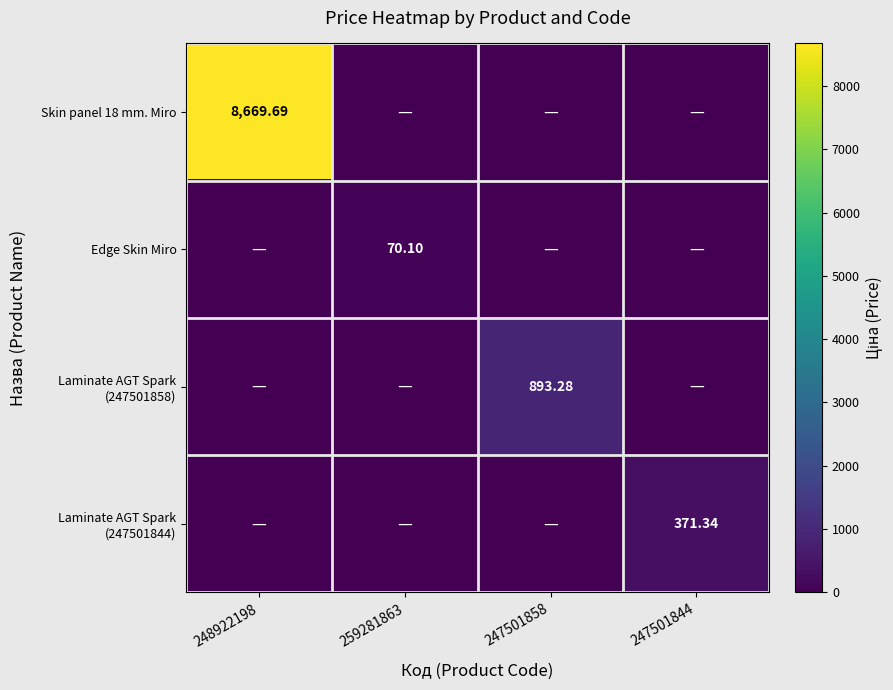

What is the sum of all Skin panel 18 mm. Miro values?

8669.7